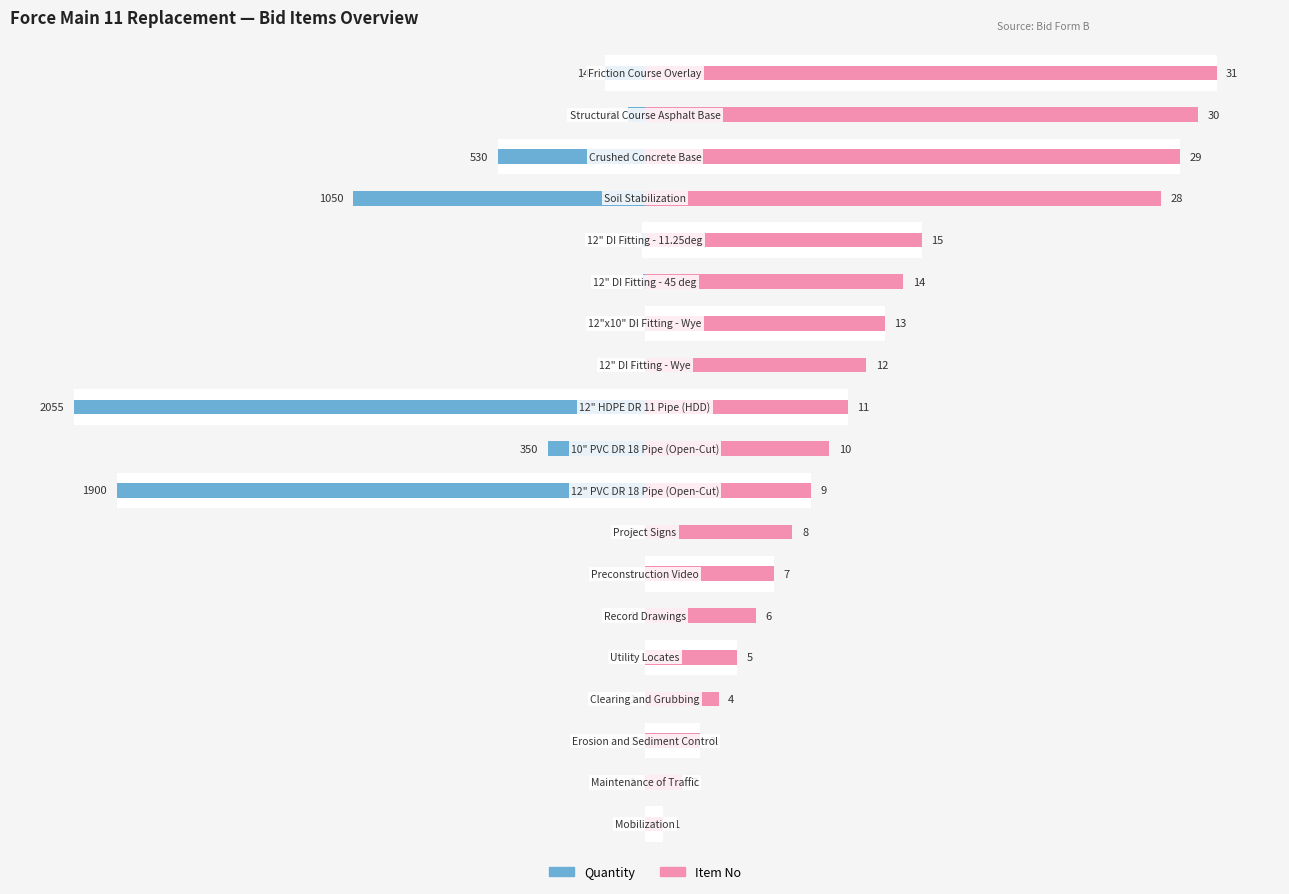

Which has a higher value, 14 or 8?

14